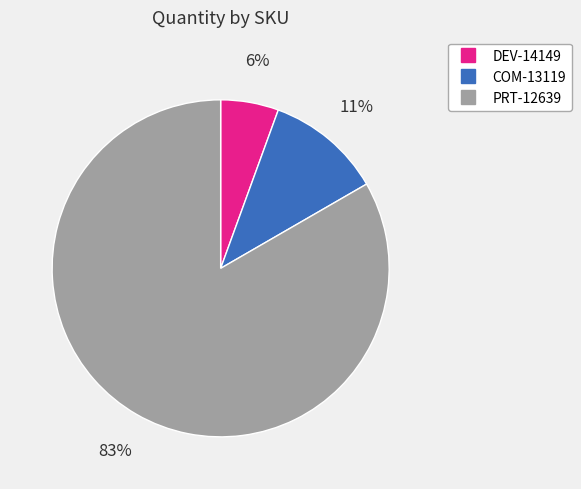

Is the sum of PRT-12639 and DEV-14149 greater than half?

Yes